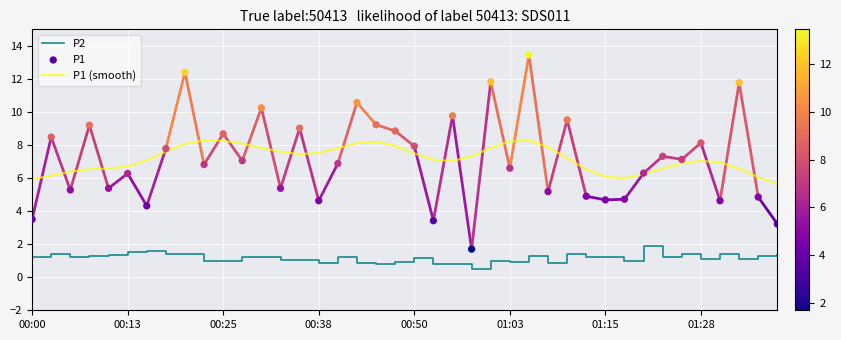

At how many categories does at least one series exceed 6?

37